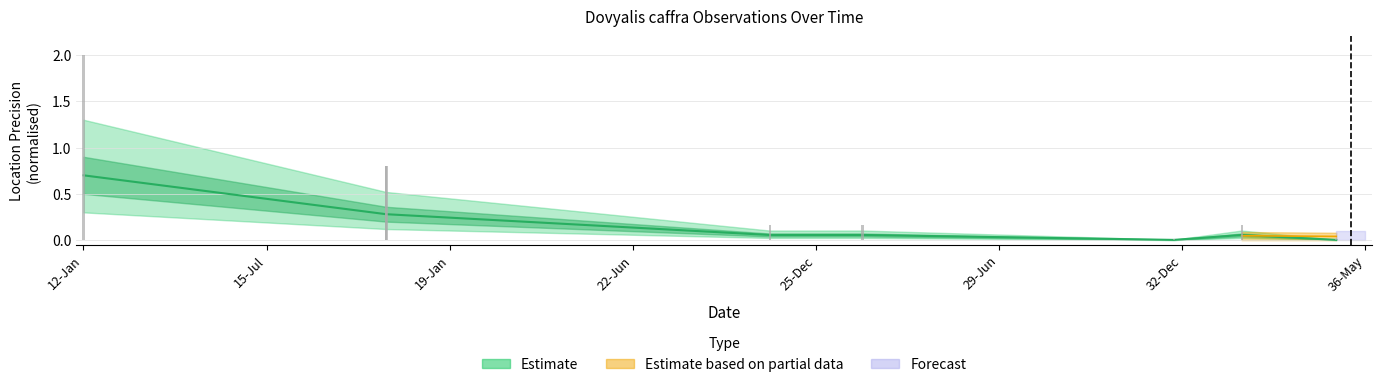

The chart shows a value of 0.1 at 1994-02-01. True or false?

True